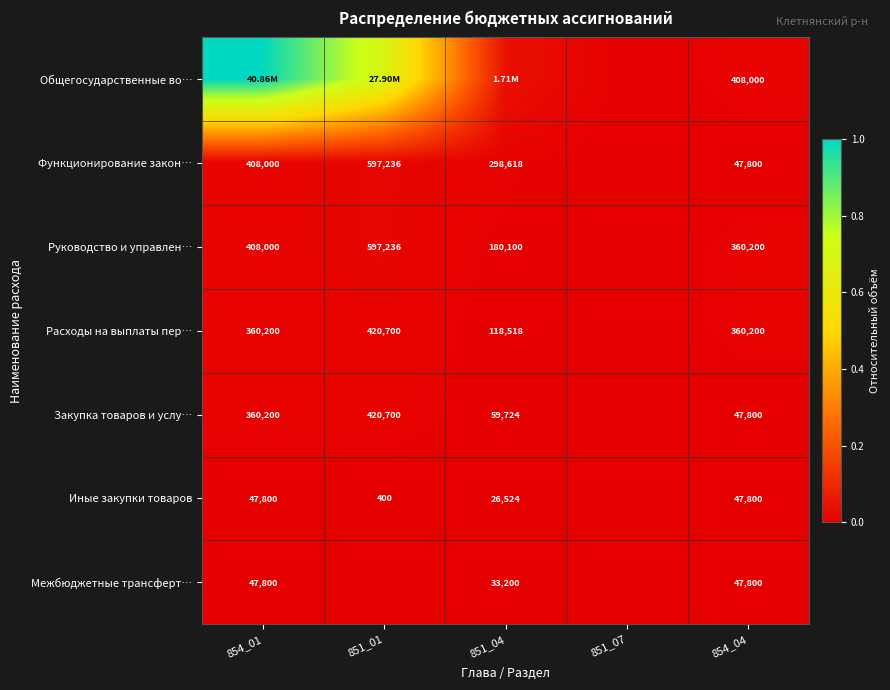

At 854_04, list the series in order from smallest to largest.

Функционирование закон…, Закупка товаров и услу…, Иные закупки товаров, Межбюджетные трансферт…, Руководство и управлен…, Расходы на выплаты пер…, Общегосударственные во…